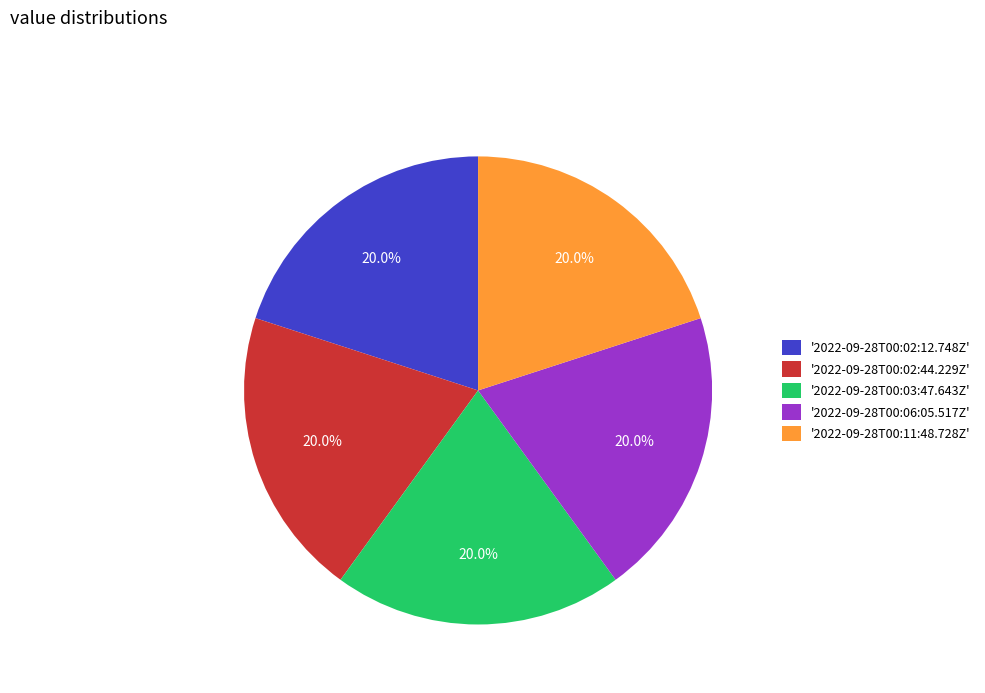

Is there a majority slice in this chart?

No